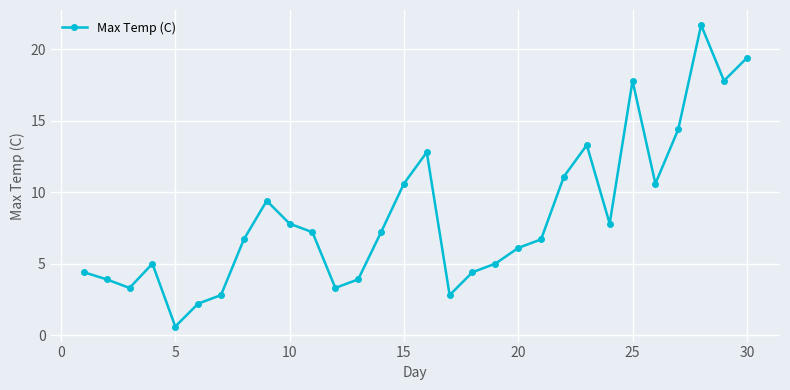

Reading left to right, transcribe all the data shown in this chart.

4.4	3.9	3.3	5.0	0.6	2.2	2.8	6.7	9.4	7.8	7.2	3.3	3.9	7.2	10.6	12.8	2.8	4.4	5.0	6.1	6.7	11.1	13.3	7.8	17.8	10.6	14.4	21.7	17.8	19.4